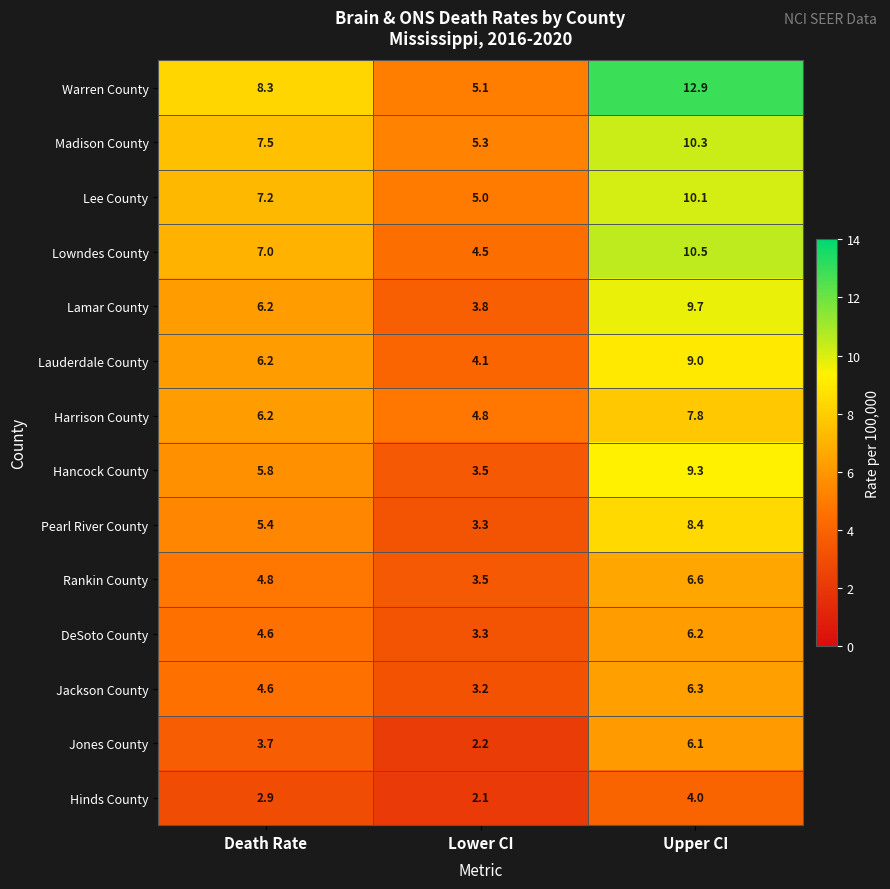

At which label is Hinds County closest to 3?

Death Rate